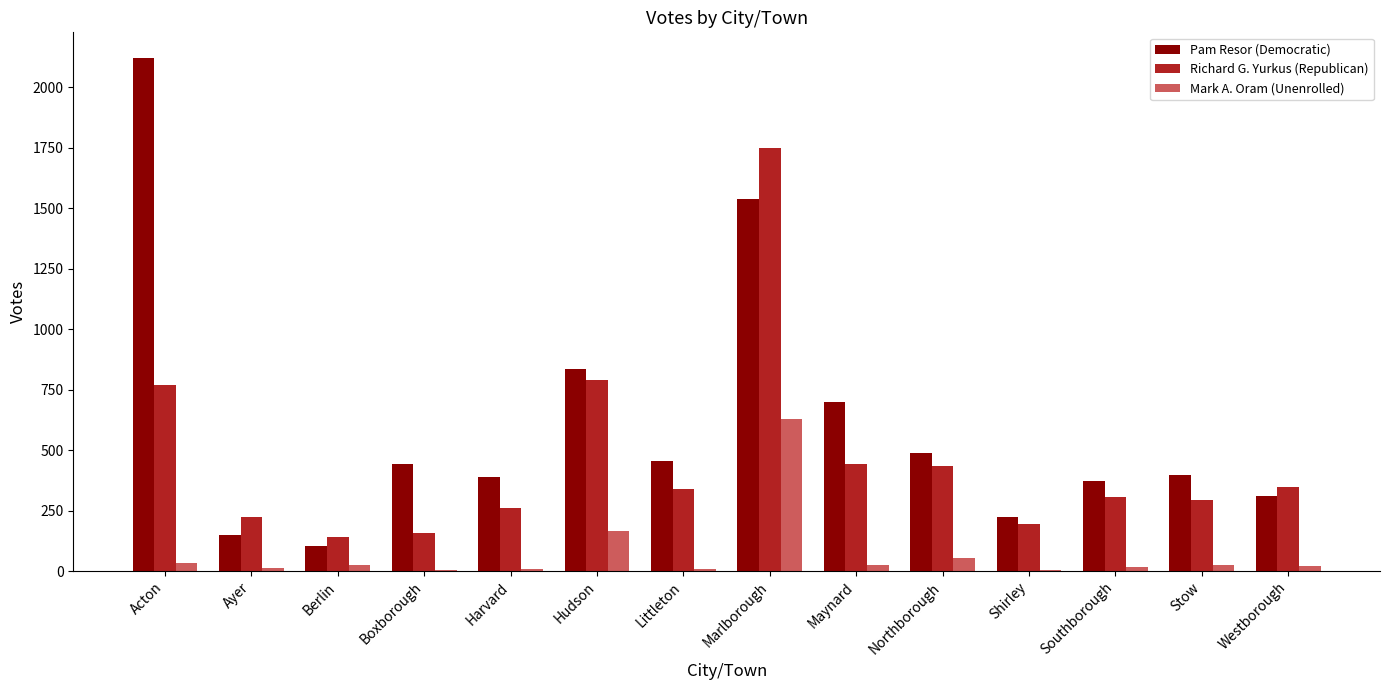

How many distinct data groups are displayed?

3